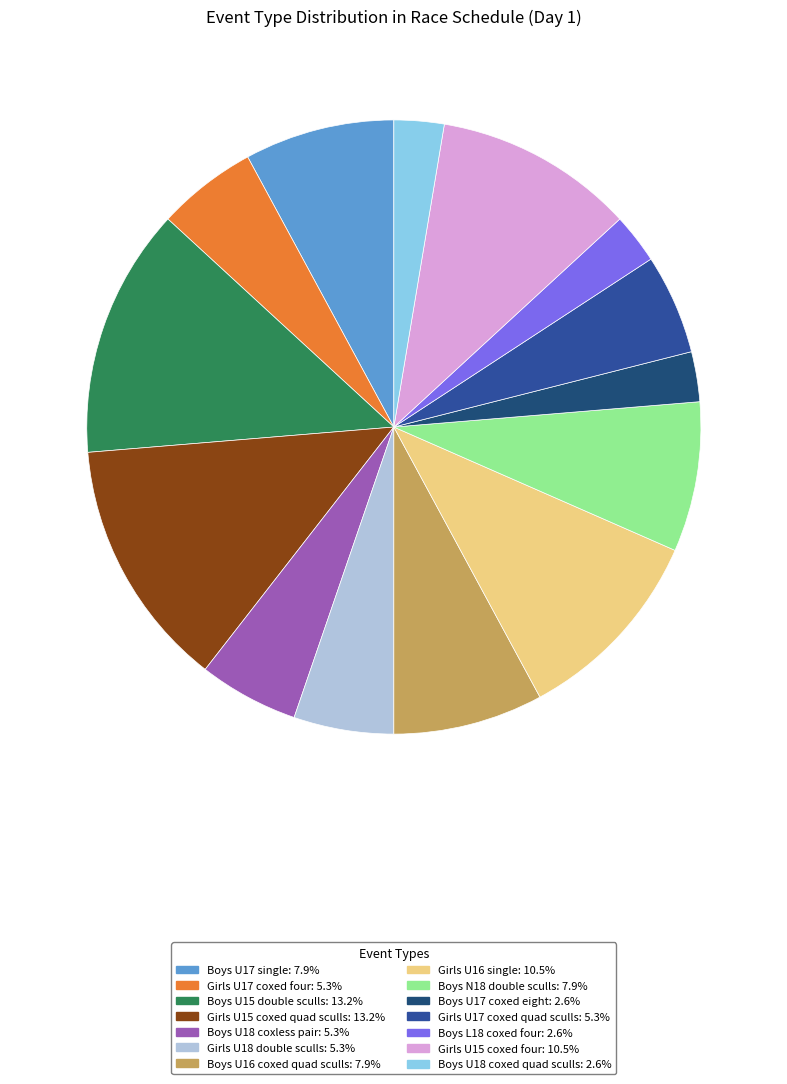

How many segments does this pie chart have?

14